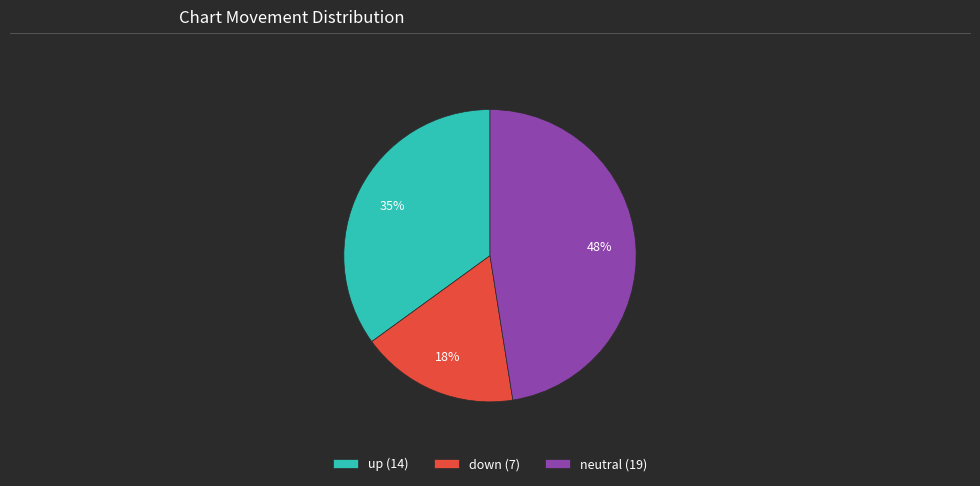

What is the ratio of the value at up (14) to the value at neutral (19)?

0.7